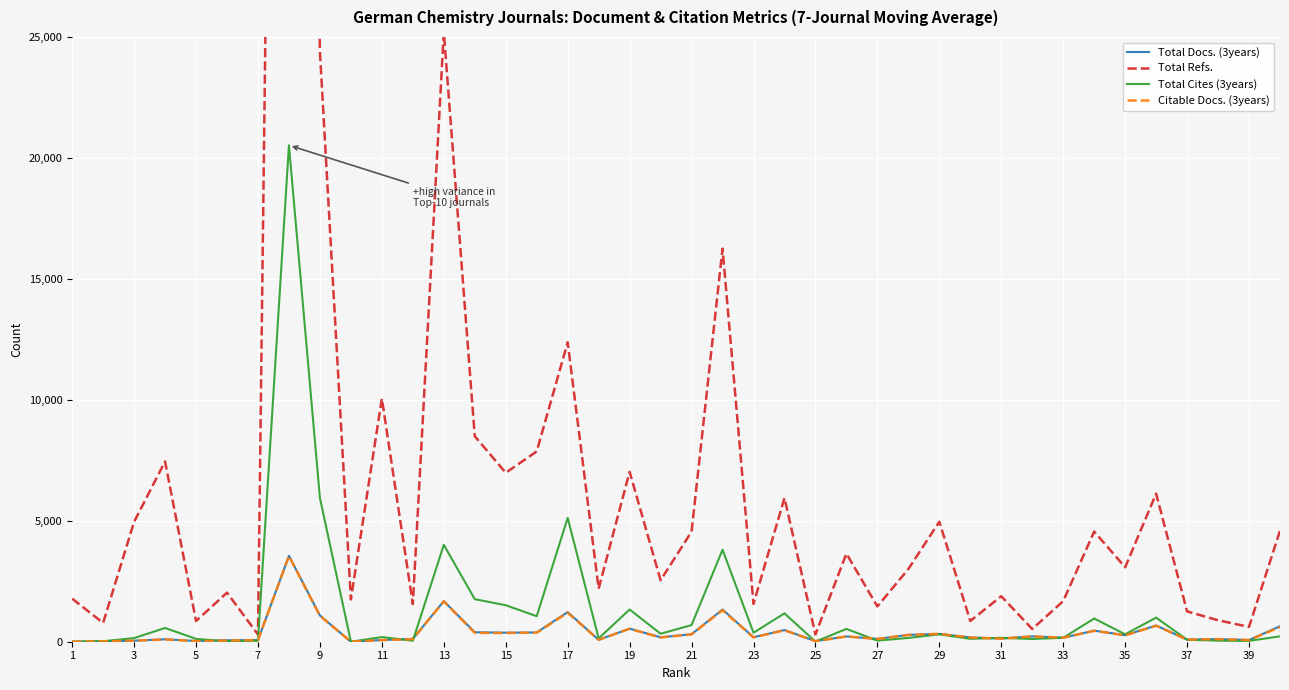

What are all the series names shown in the legend?

Total Docs. (3years), Total Refs., Total Cites (3years), Citable Docs. (3years)